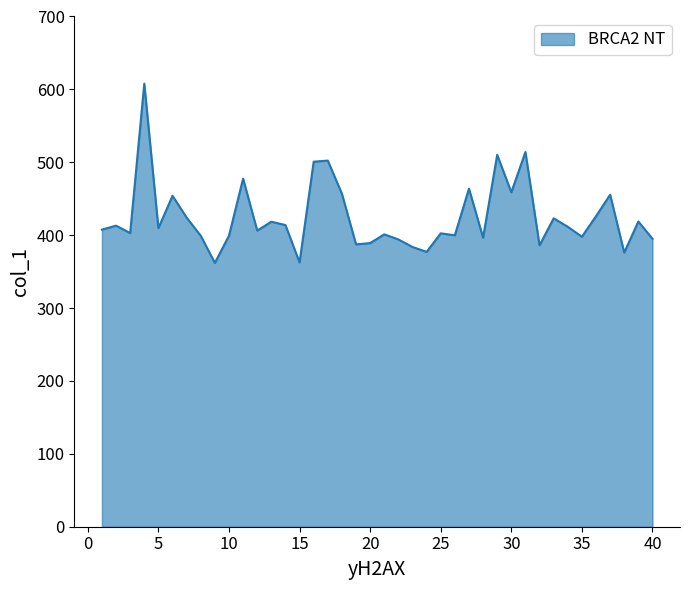

What is the maximum value shown in the chart?

607.9